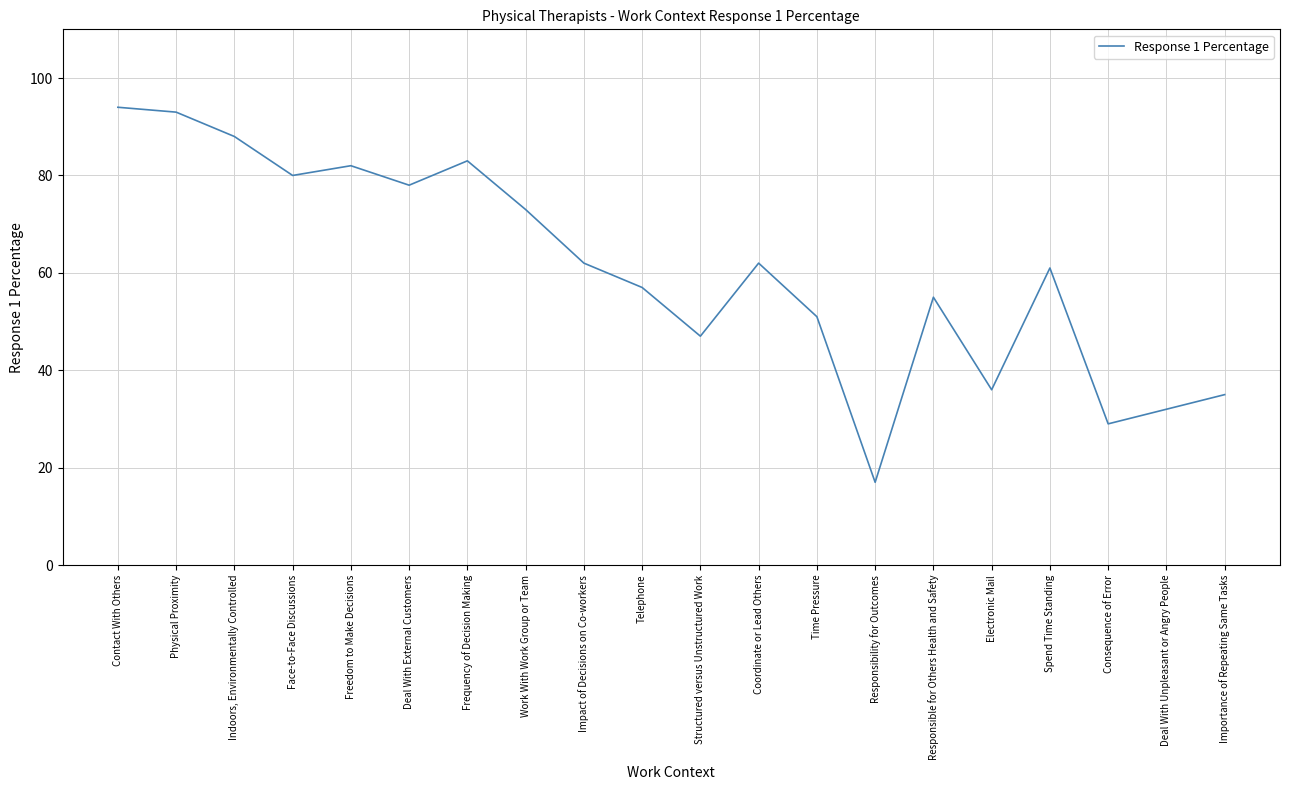

Reading left to right, what are all the values shown in this chart?

Contact With Others=94	Physical Proximity=93	Indoors, Environmentally Controlled=88	Face-to-Face Discussions=80	Freedom to Make Decisions=82	Deal With External Customers=78	Frequency of Decision Making=83	Work With Work Group or Team=73	Impact of Decisions on Co-workers=62	Telephone=57	Structured versus Unstructured Work=47	Coordinate or Lead Others=62	Time Pressure=51	Responsibility for Outcomes=17	Responsible for Others Health and Safety=55	Electronic Mail=36	Spend Time Standing=61	Consequence of Error=29	Deal With Unpleasant or Angry People=32	Importance of Repeating Same Tasks=35